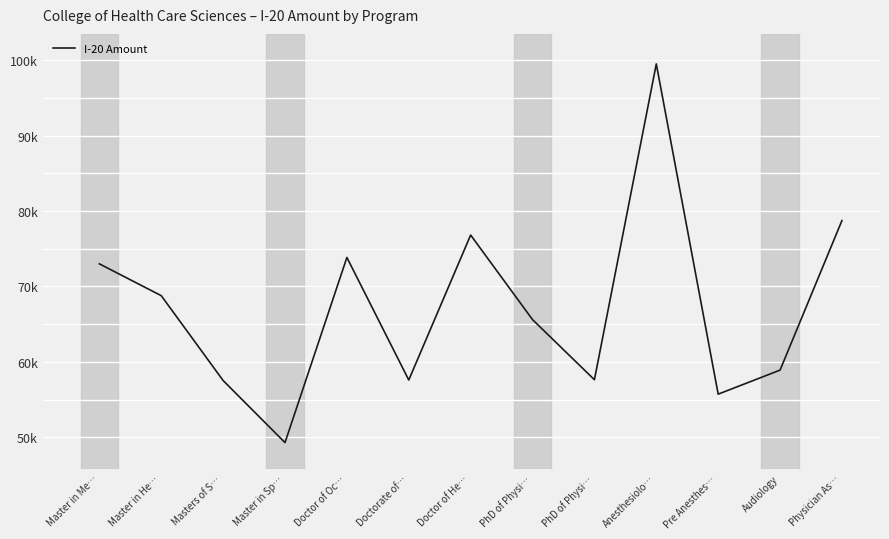

Does the chart have visible grid lines?

Yes